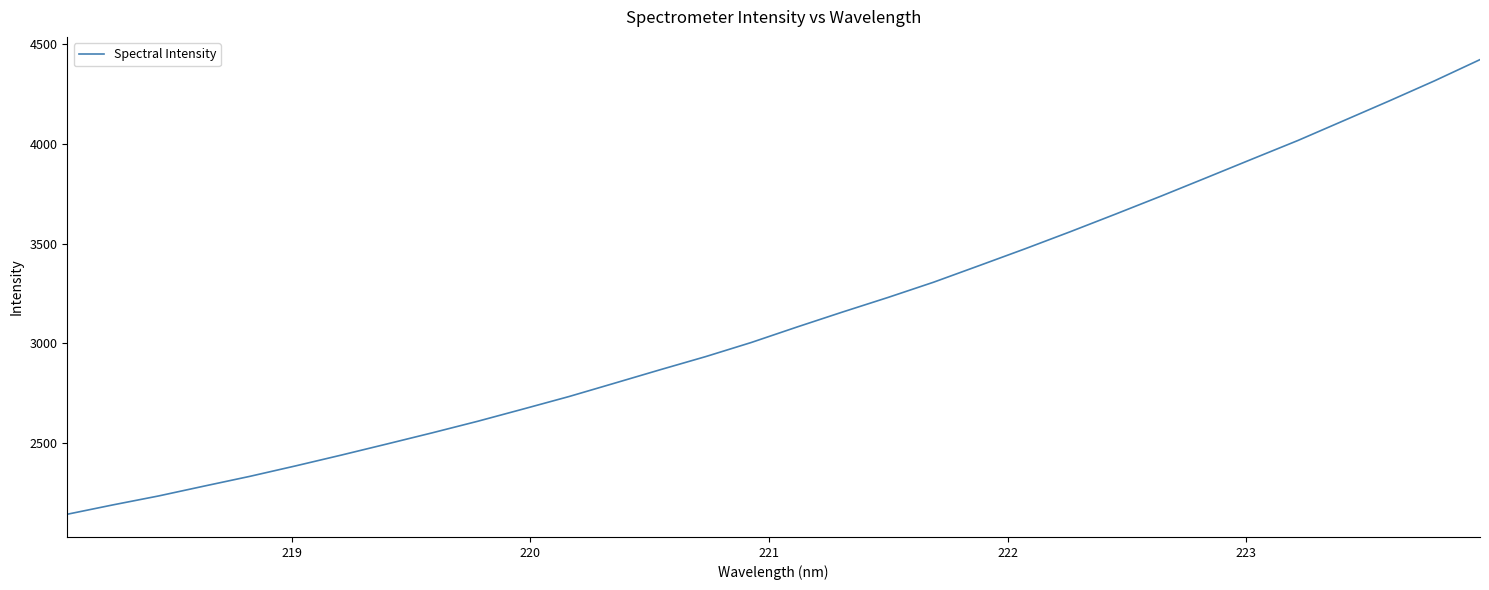

Does the chart display data point markers on the line(s)?

No